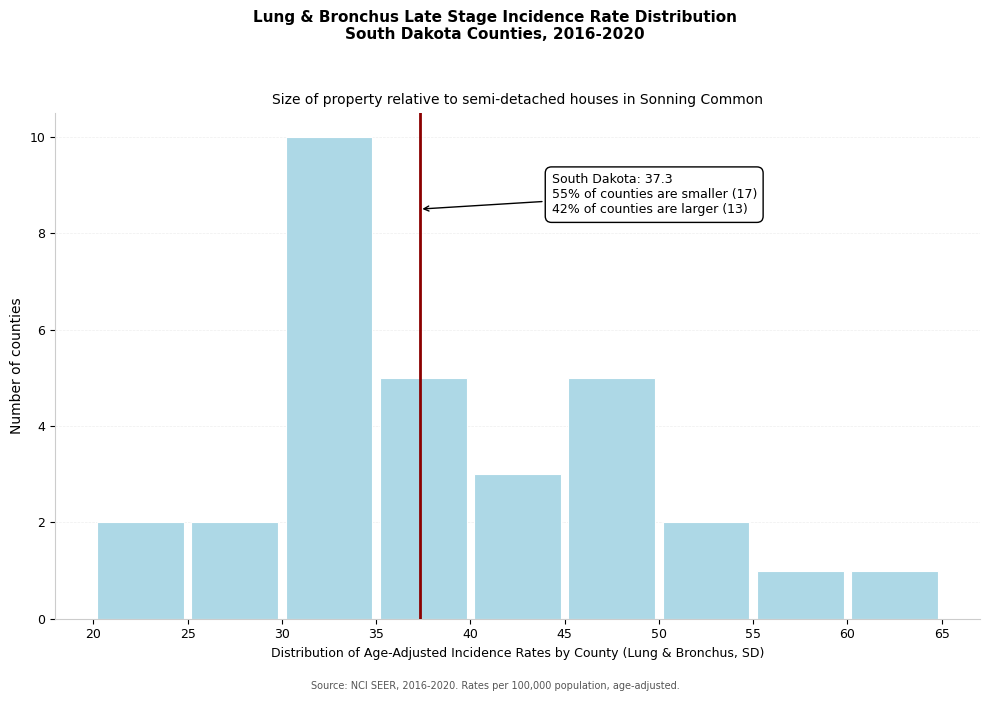

Which range on the x-axis has the tallest bar?

30 to 35